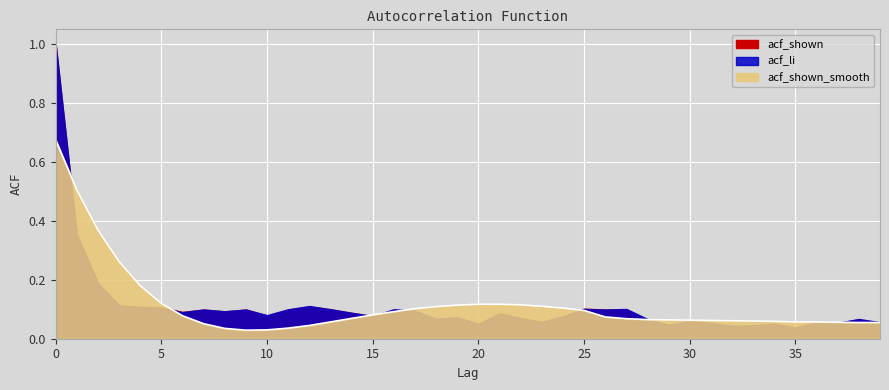

The chart shows a value of 0.1 at 22. True or false?

True